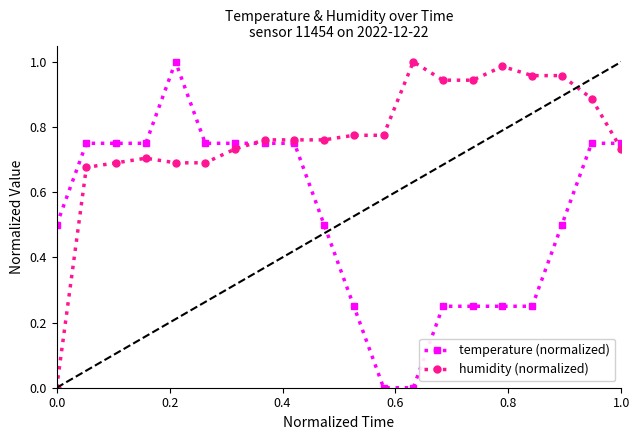

List the series in order of their overall mean, lowest first.

temperature (normalized), humidity (normalized)